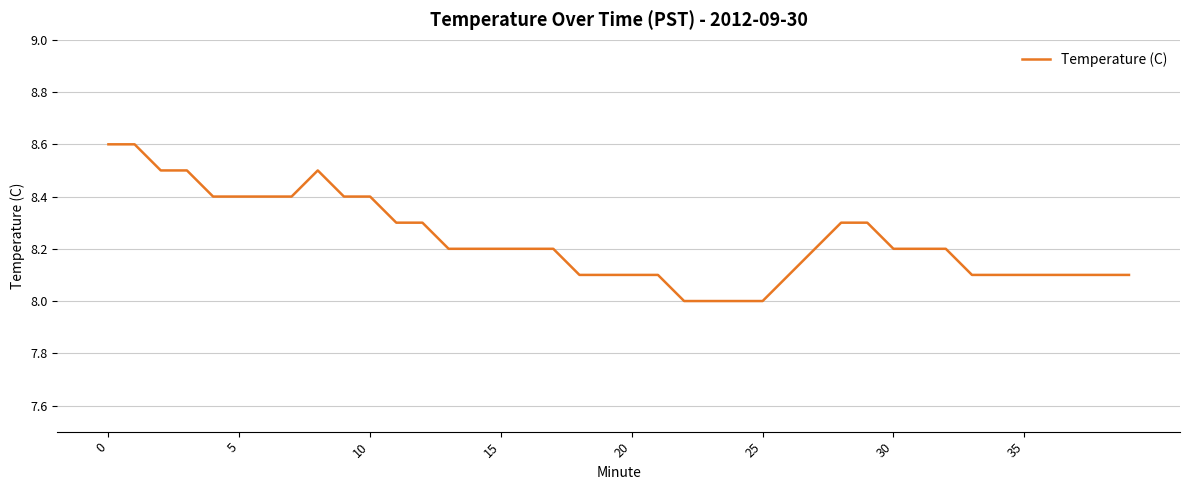

What is the maximum value shown in the chart?

8.6